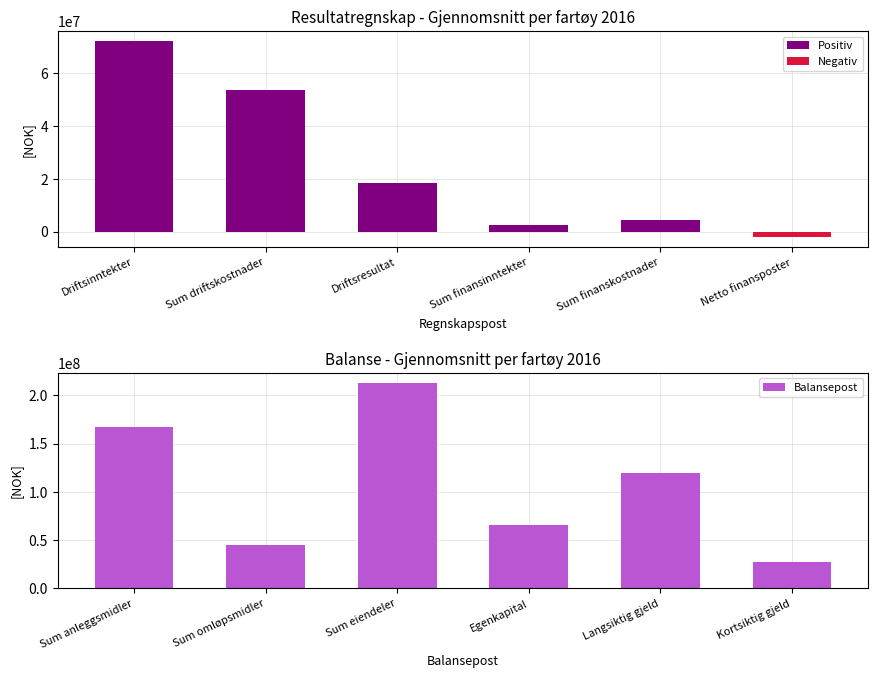

Between Sum driftskostnader and Netto finansposter, which is larger?

Sum driftskostnader